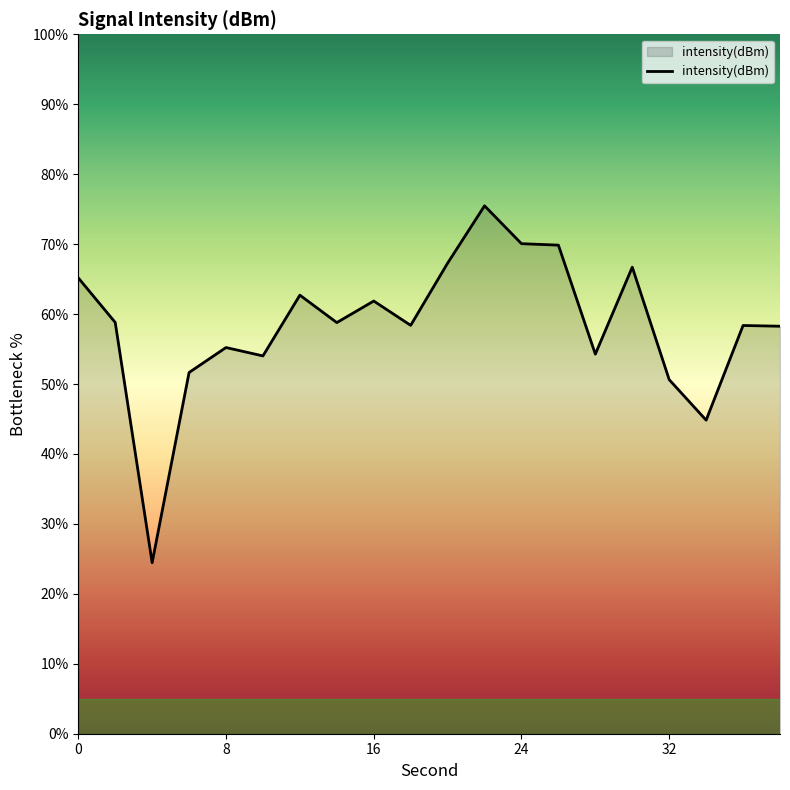

Is this an area chart (filled region under the line)?

Yes